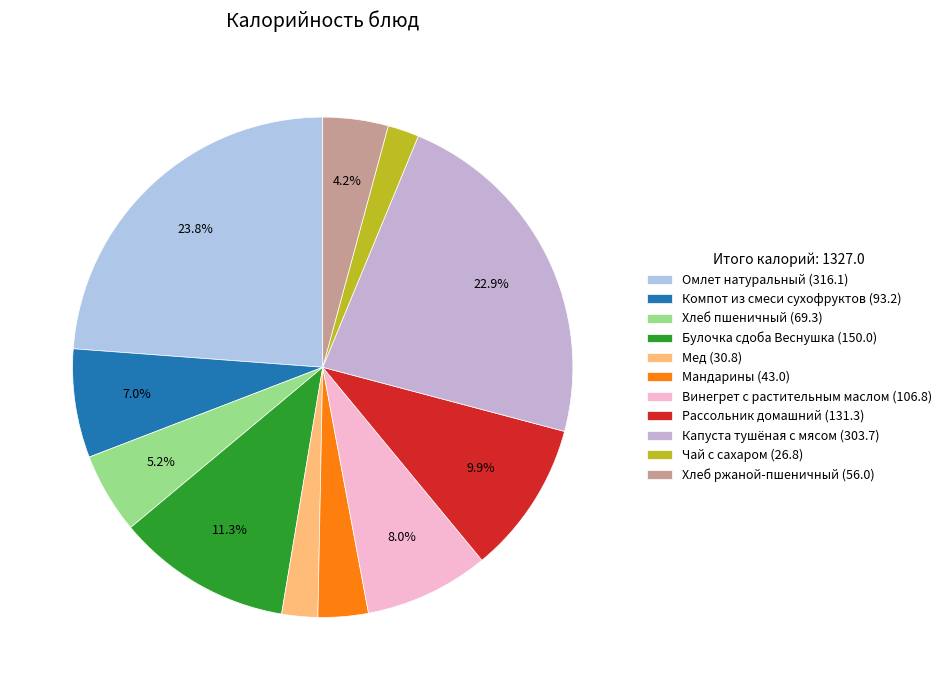

Approximately how many times larger is the value at Рассольник домашний compared to Капуста тушёная с мясом?

0.4